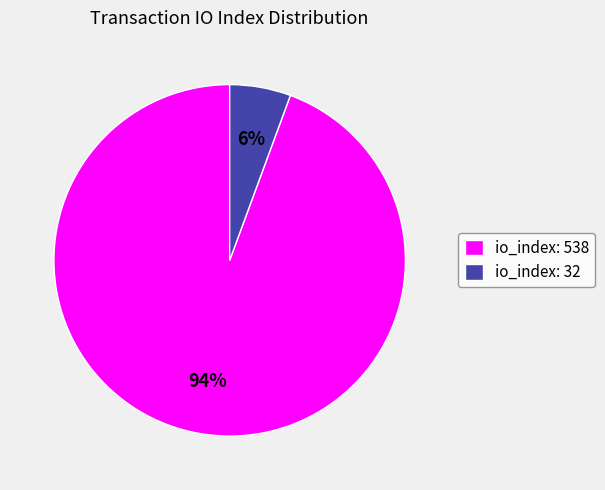

Combined, do io_index: 32 and io_index: 538 account for over 50%?

Yes